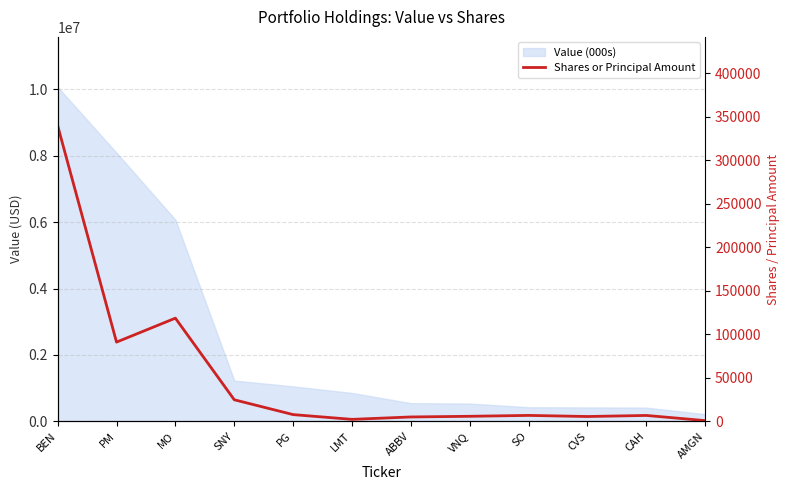

The chart shows a value of 9567 at VNQ. True or false?

False